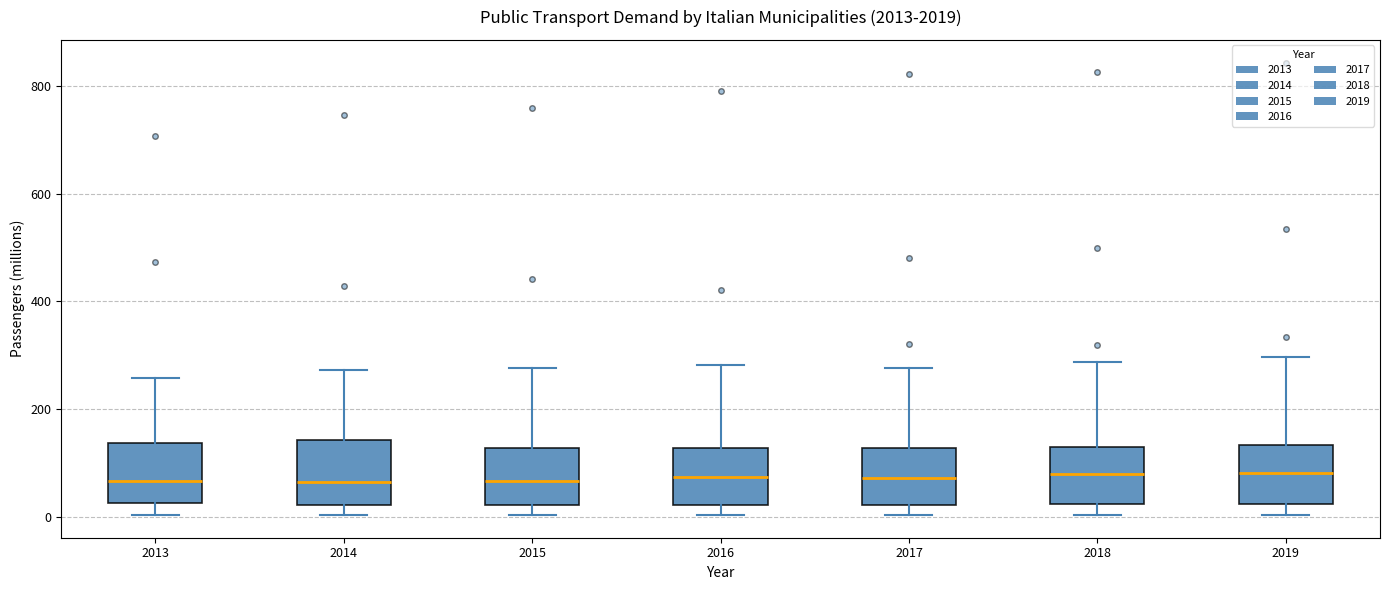

Reading left to right, read every box against the y-axis: the position of its median line, the range the box covers, and the ends of its whiskers. The values are not printed on the chart, so give them approximately, as read against the axis.

2013: median 60, box 20 to 140, whiskers 0 to 260
2014: median 60, box 20 to 140, whiskers 0 to 280
2015: median 60, box 20 to 120, whiskers 0 to 280
2016: median 80, box 20 to 120, whiskers 0 to 280
2017: median 80, box 20 to 120, whiskers 0 to 280
2018: median 80, box 20 to 140, whiskers 0 to 280
2019: median 80, box 20 to 140, whiskers 0 to 300